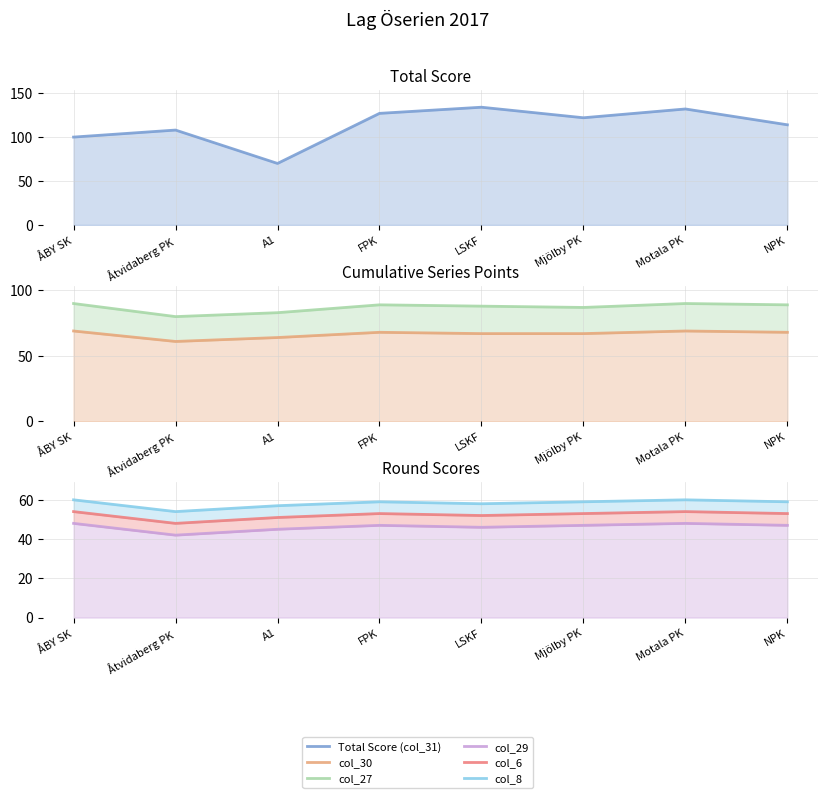

True or false: col_29 and col_8 intersect in this chart.

False